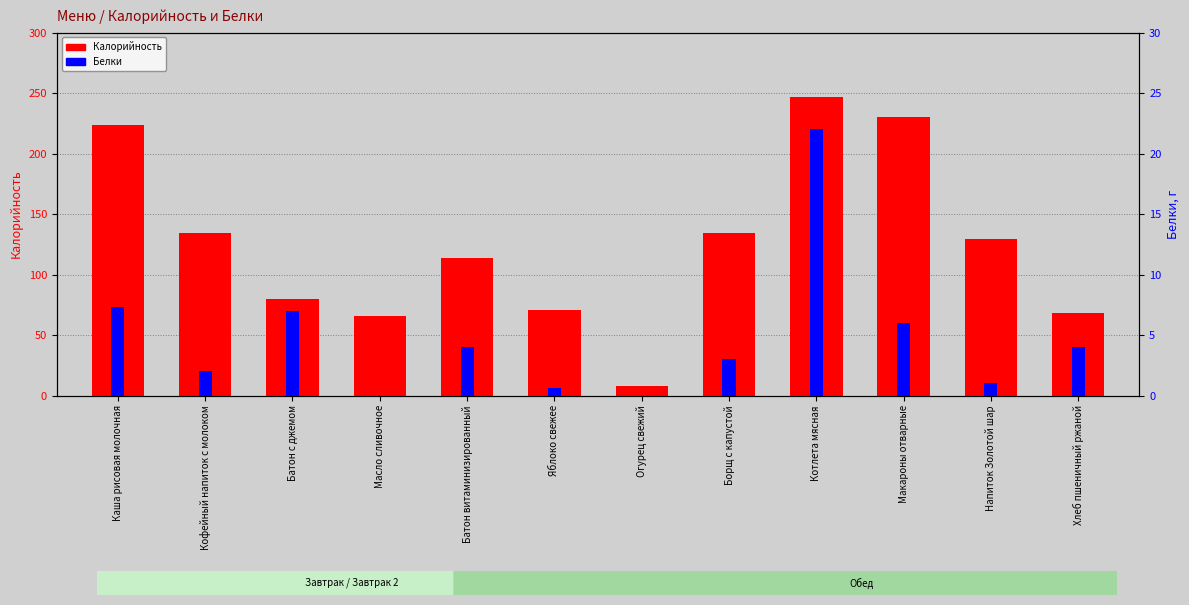

What value does the Калорийность series have at Кофейный напиток с молоком?

134.0